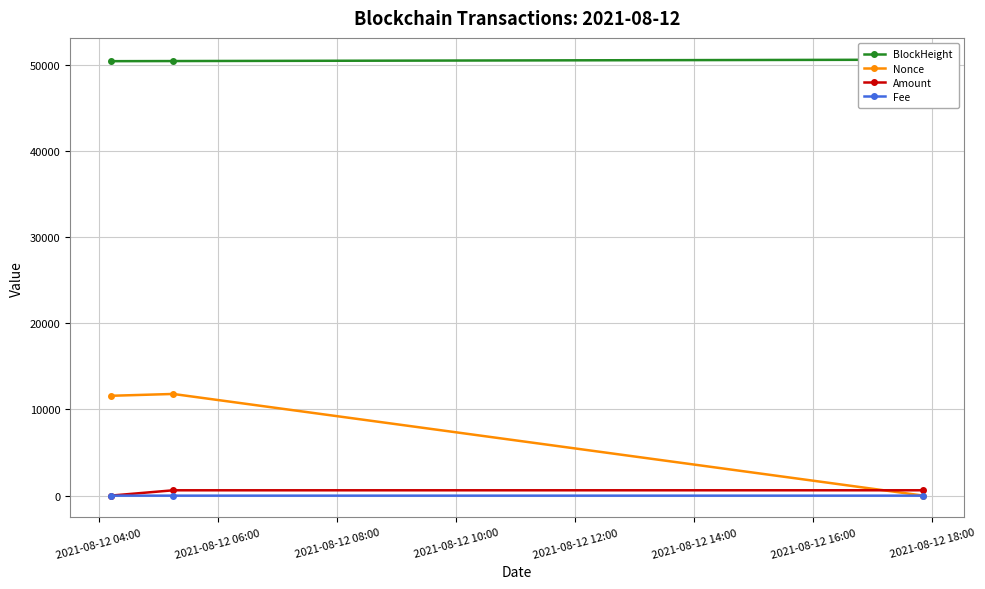

Count the number of categories in the chart.

3